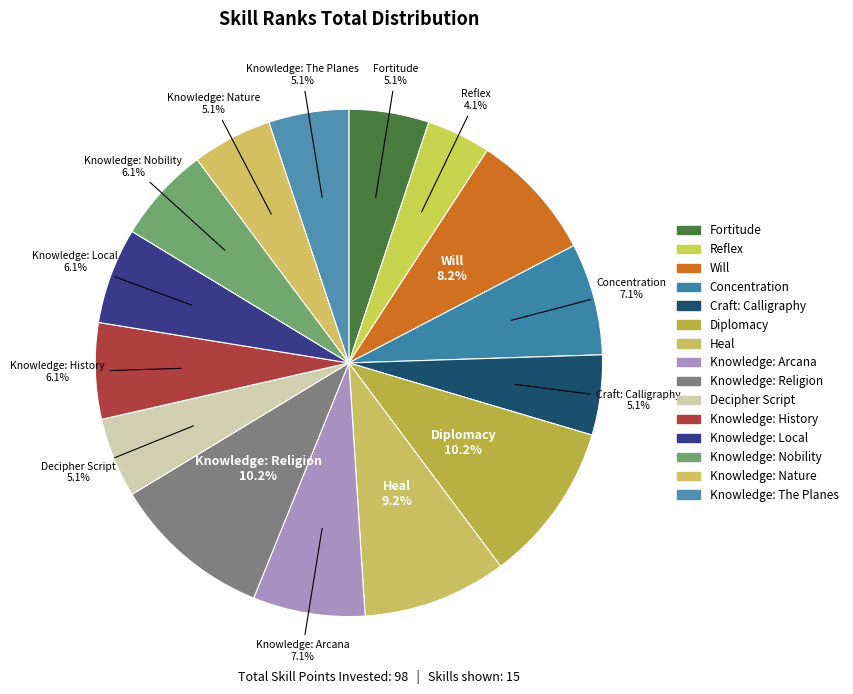

Count the number of slices in the pie.

15